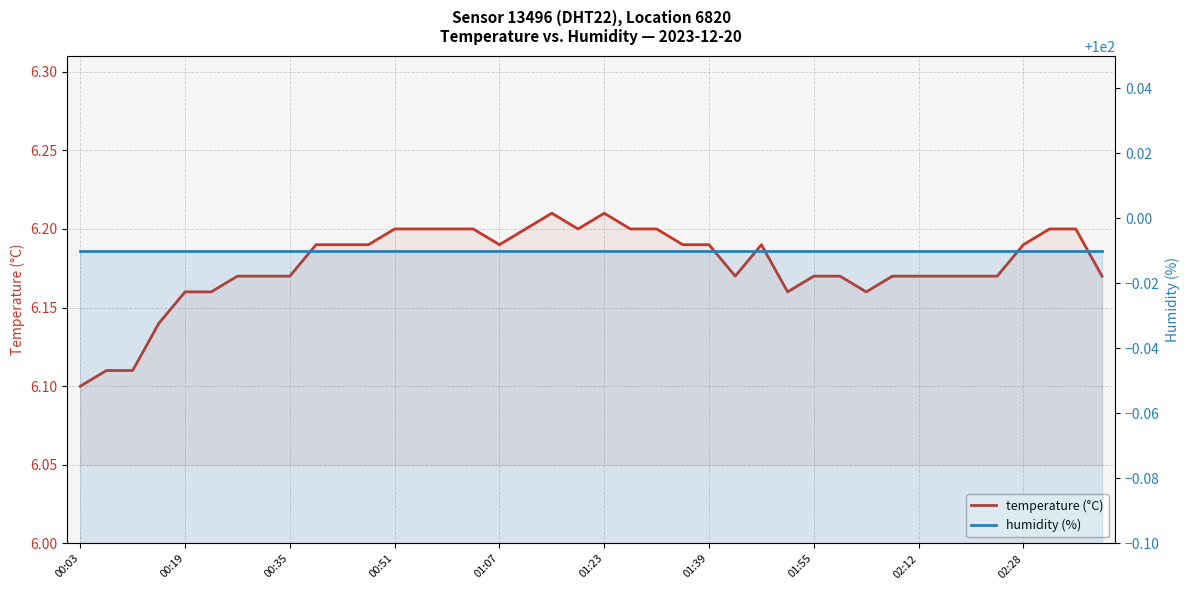

Is the value of humidity (%) at 39 greater than the value of temperature (°C) at 21?

Yes